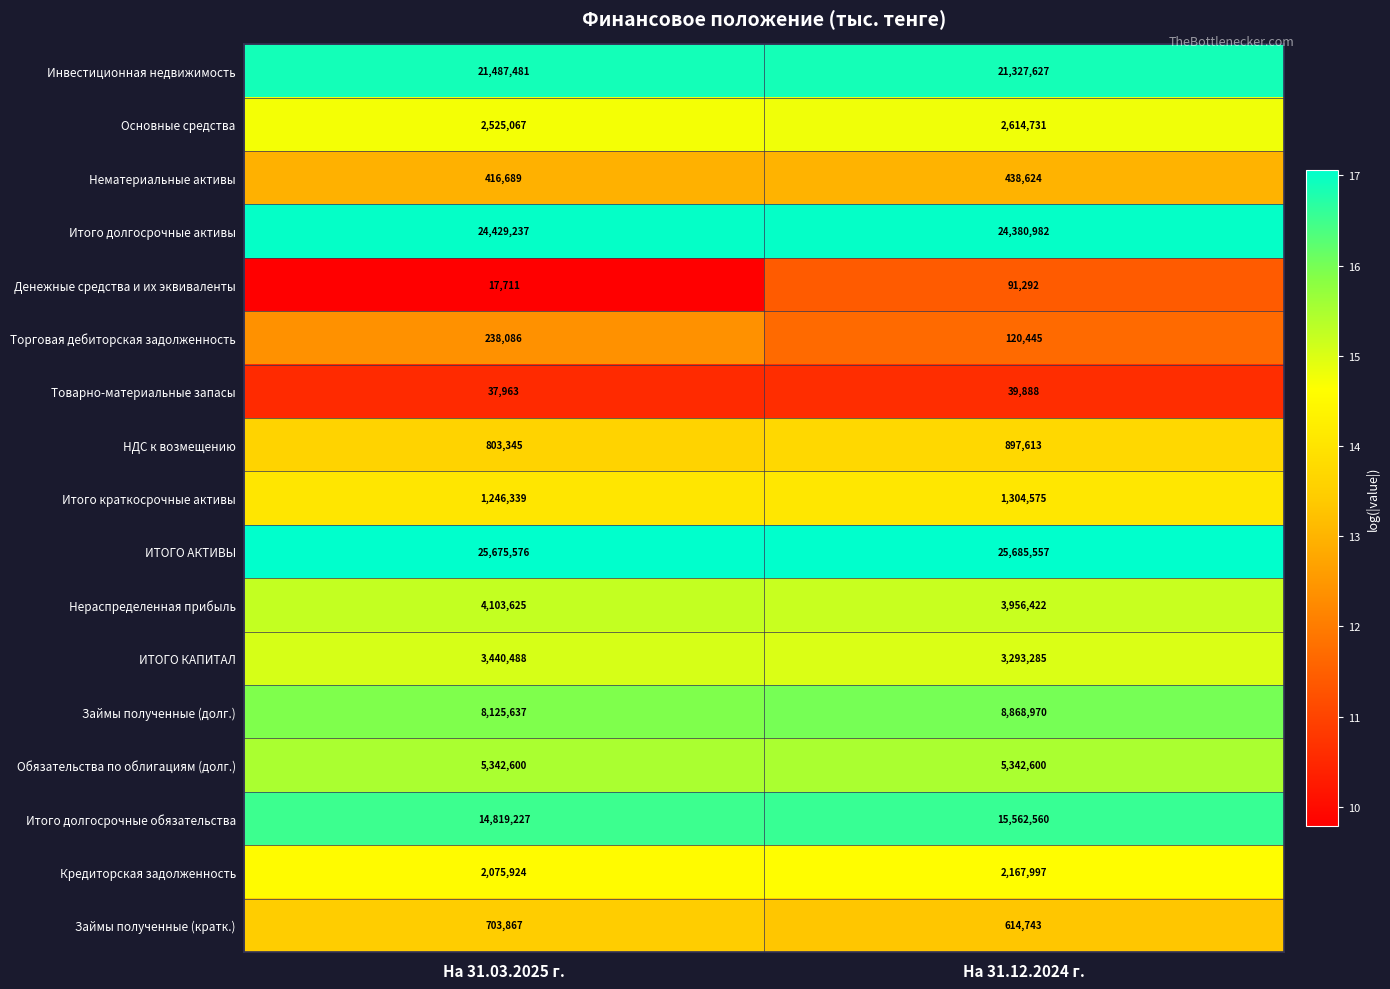

What is the difference between the maximum and minimum values in the Нераспределенная прибыль series?

147203